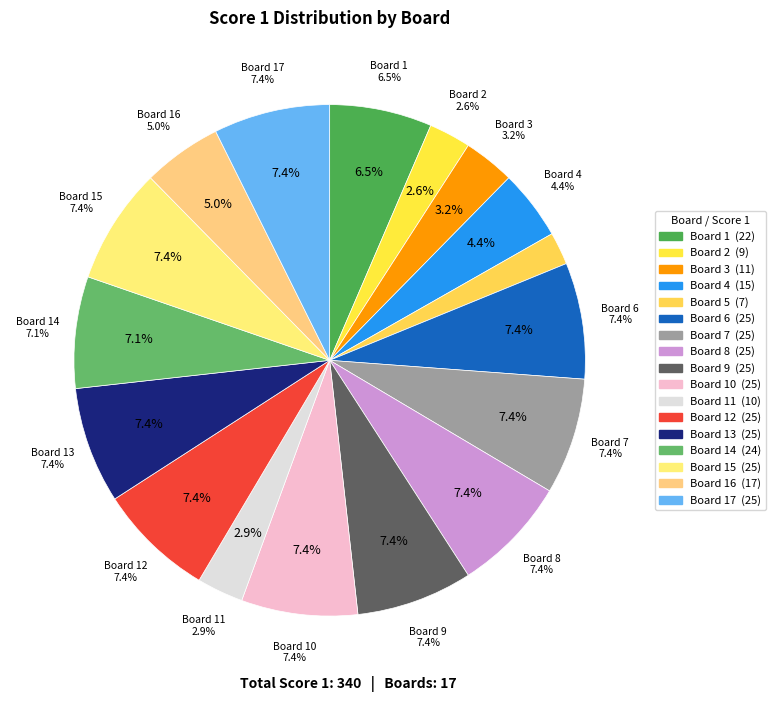

Which category has the biggest portion of the pie?

Board 6